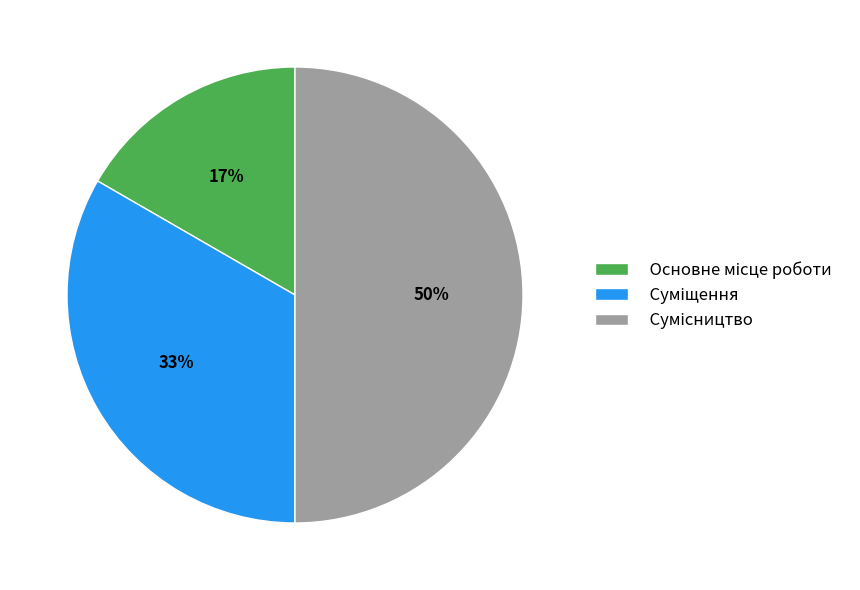

To the nearest percent, what is the average slice percentage?

33%